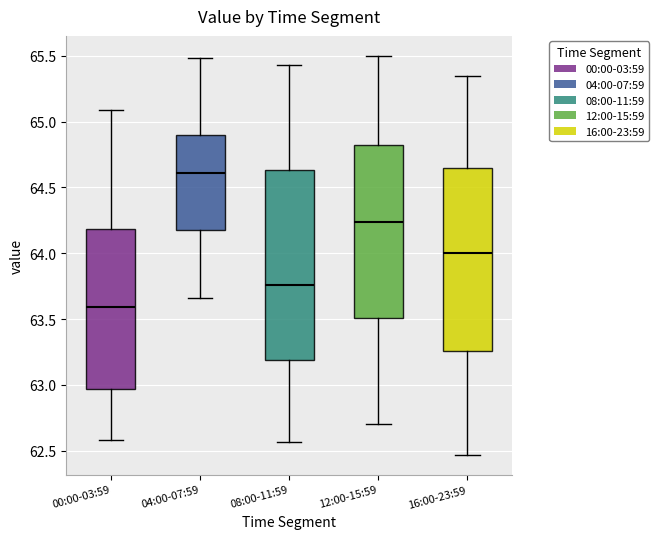

Reading left to right, transcribe this box plot: for each box, give where its median line is, the range the box spans, and where its two whiskers end, as read against the y-axis. The values are not printed on the chart, so give them approximately, as read against the axis.

00:00-03:59: median 63.60, box 62.95 to 64.20, whiskers 62.60 to 65.10
04:00-07:59: median 64.60, box 64.20 to 64.90, whiskers 63.65 to 65.50
08:00-11:59: median 63.75, box 63.20 to 64.65, whiskers 62.55 to 65.45
12:00-15:59: median 64.25, box 63.50 to 64.85, whiskers 62.70 to 65.50
16:00-23:59: median 64.00, box 63.25 to 64.65, whiskers 62.45 to 65.35